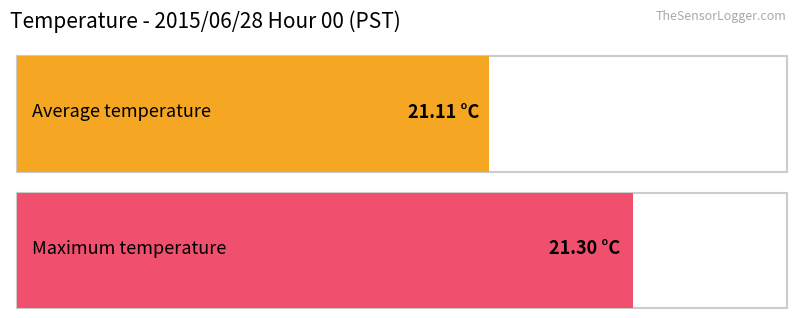

At which category is the sum across all series the highest?

Hour 0